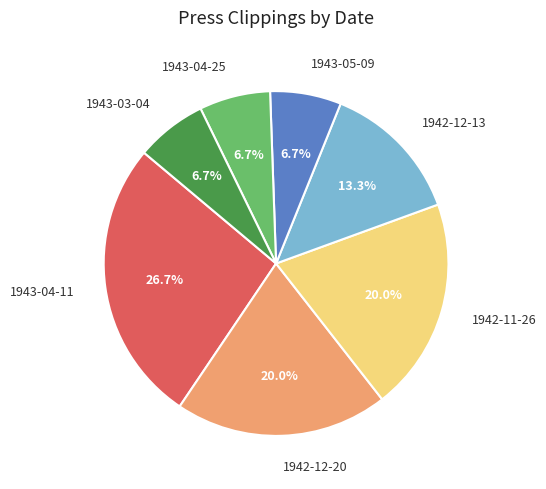

What is the largest slice in the pie chart?

1943-04-11